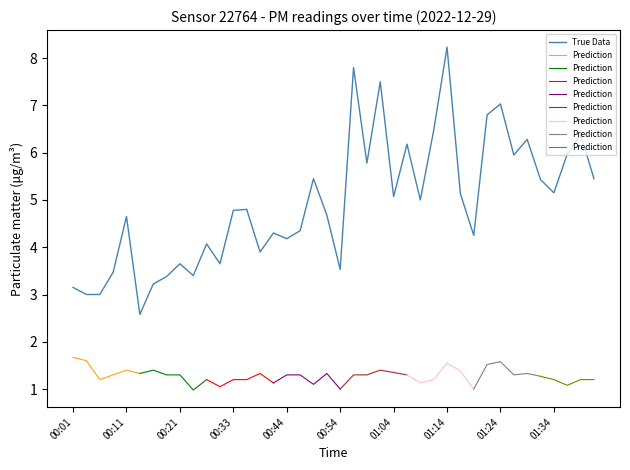

Which category has the highest value in the True Data series?

01:14